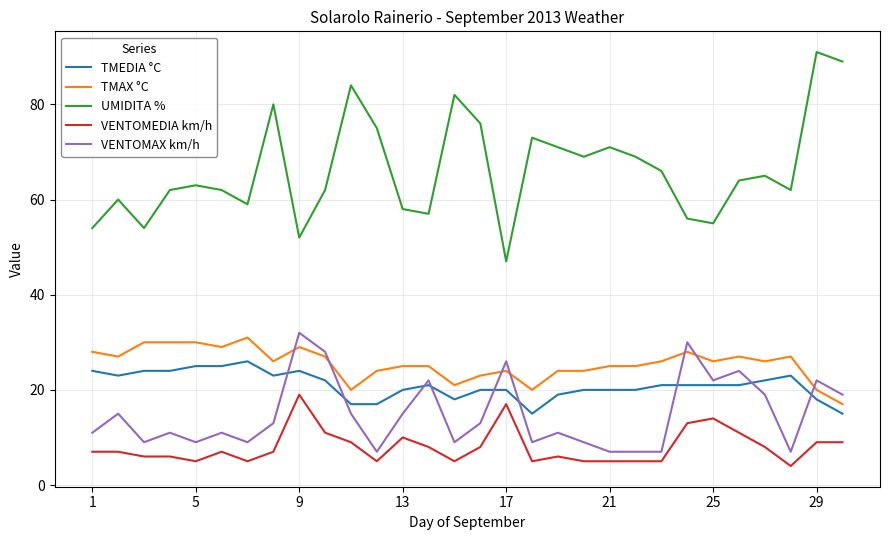

Which series has the largest total across all categories?

UMIDITA %